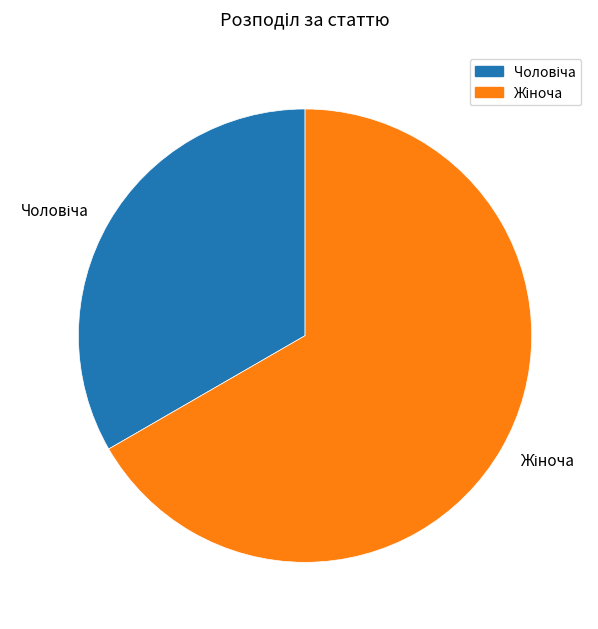

Does any single category account for the majority?

Yes